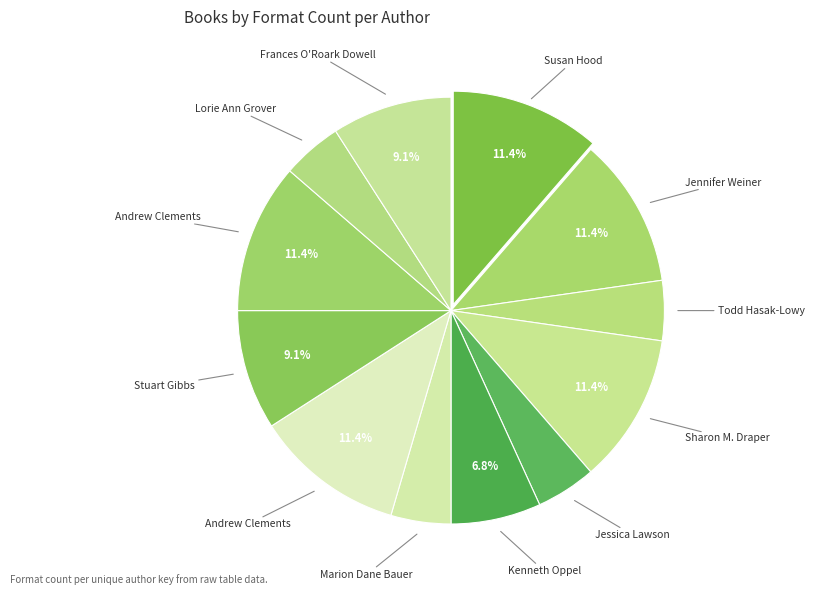

How many segments does this pie chart have?

12